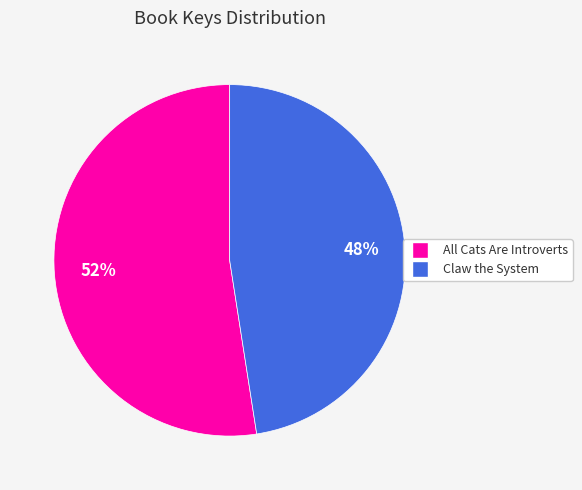

Which slice is the largest?

All Cats Are Introverts